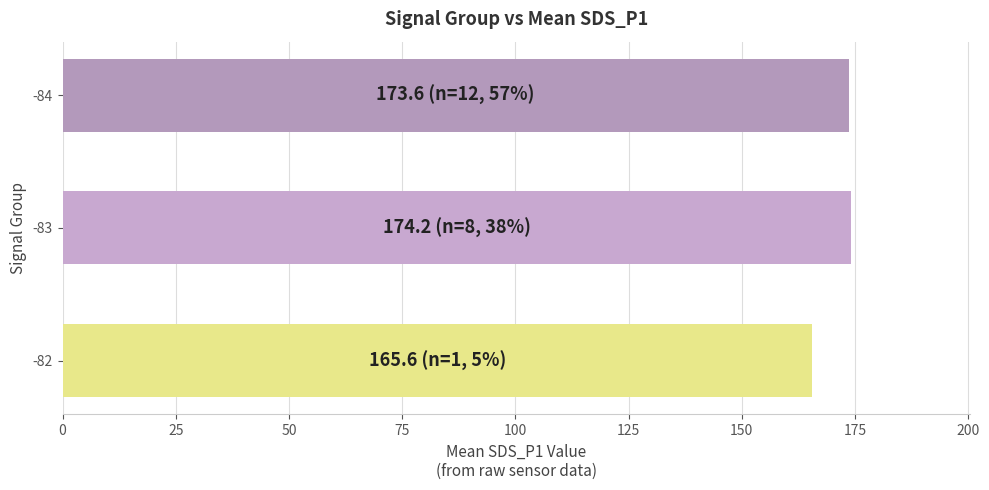

Between -84 and -82, which is larger?

-84